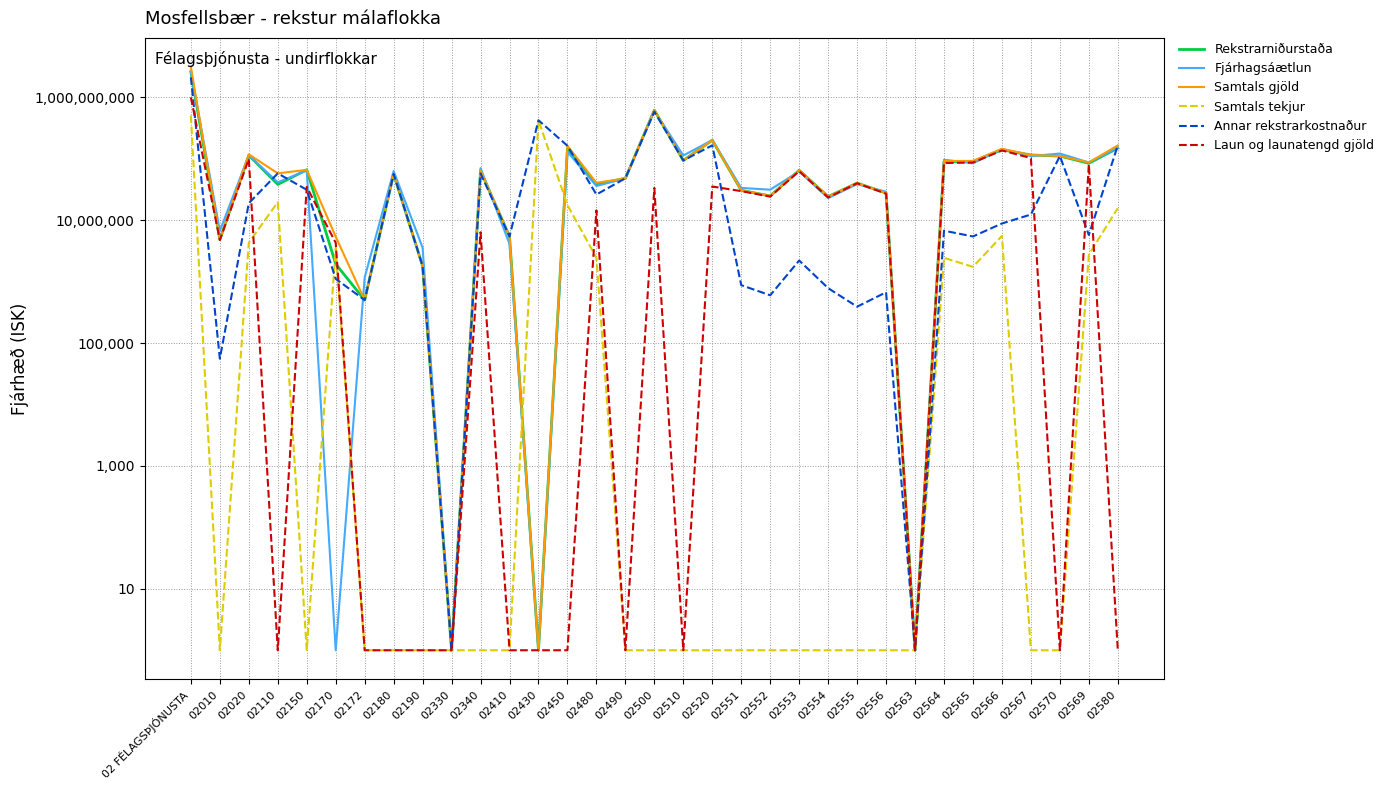

Reading left to right, extract all data points from this chart.

Rekstrarniðurstaða: 02 FÉLAGSÞJÓNUSTA=2603901792	02010=4817175	02020=113806546	02110=38179166	02150=66085527	02170=1933632	02172=500709	02180=56549341	02190=1797027	02330=1	02340=64009062	02410=5442157	02430=1	02450=145085613	02480=38163391	02490=48011736	02500=617955906	02510=93659220	02520=200821829	02551=30595184	02552=24806727	02553=64995349	02554=24212242	02555=40260545	02556=27691702	02563=1	02564=89520349	02565=90442471	02566=139823518	02567=115110687	02570=110724039	02569=84368372	02580=149184586
Fjárhagsáætlun: 02 FÉLAGSÞJÓNUSTA=2632059843	02010=6709223	02020=114045197	02110=41340000	02150=64518482	02170=1	02172=1170000	02180=63183000	02190=3560448	02330=1	02340=70456562	02410=4122000	02430=1	02450=129525185	02480=35997157	02490=48000001	02500=610473847	02510=112902000	02520=201276338	02551=33512601	02552=31369258	02553=62250226	02554=22909395	02555=38549741	02556=29049639	02563=1	02564=96447710	02565=84288153	02566=143689618	02567=110414473	02570=121592000	02569=86958363	02580=150642667
Samtals gjöld: 02 FÉLAGSÞJÓNUSTA=3109433986	02010=4817175	02020=118126546	02110=57800460	02150=66085527	02170=5395200	02172=500709	02180=56549341	02190=1797027	02330=1	02340=64009062	02410=5442157	02430=1	02450=162689688	02480=40615531	02490=48011736	02500=617955906	02510=93659220	02520=200821829	02551=30595184	02552=24806727	02553=64995349	02554=24212242	02555=40260545	02556=27691702	02563=1	02564=91959433	02565=92184777	02566=145367094	02567=115110687	02570=110724039	02569=87128593	02580=164873854
Samtals tekjur: 02 FÉLAGSÞJÓNUSTA=505532194	02010=1	02020=4320000	02110=19621294	02150=1	02170=3461568	02172=1	02180=1	02190=1	02330=1	02340=1	02410=1	02430=423160994	02450=17604075	02480=2452140	02490=1	02500=1	02510=1	02520=1	02551=1	02552=1	02553=1	02554=1	02555=1	02556=1	02563=1	02564=2439084	02565=1742306	02566=5543576	02567=1	02570=1	02569=2760221	02580=15689268
Annar rekstrarkostnaður: 02 FÉLAGSÞJÓNUSTA=2112131292	02010=55800	02020=18903090	02110=57800460	02150=31285457	02170=1110938	02172=500709	02180=56549341	02190=1797027	02330=1	02340=57652513	02410=5442157	02430=423160994	02450=162689688	02480=26176907	02490=48011736	02500=584462922	02510=93659220	02520=165474500	02551=876083	02552=599359	02553=2206690	02554=783041	02555=390836	02556=670810	02563=1	02564=6748947	02565=5433137	02566=8836283	02567=12368445	02570=110724039	02569=5748099	02580=164873854
Laun og launatengd gjöld: 02 FÉLAGSÞJÓNUSTA=997302694	02010=4761375	02020=99223456	02110=1	02150=34800070	02170=4284262	02172=1	02180=1	02190=1	02330=1	02340=6356549	02410=1	02430=1	02450=1	02480=14438624	02490=1	02500=33492984	02510=1	02520=35347329	02551=29719101	02552=24207368	02553=62788659	02554=23429201	02555=39869709	02556=27020892	02563=1	02564=85210486	02565=86751640	02566=136530811	02567=102742242	02570=1	02569=81380494	02580=1